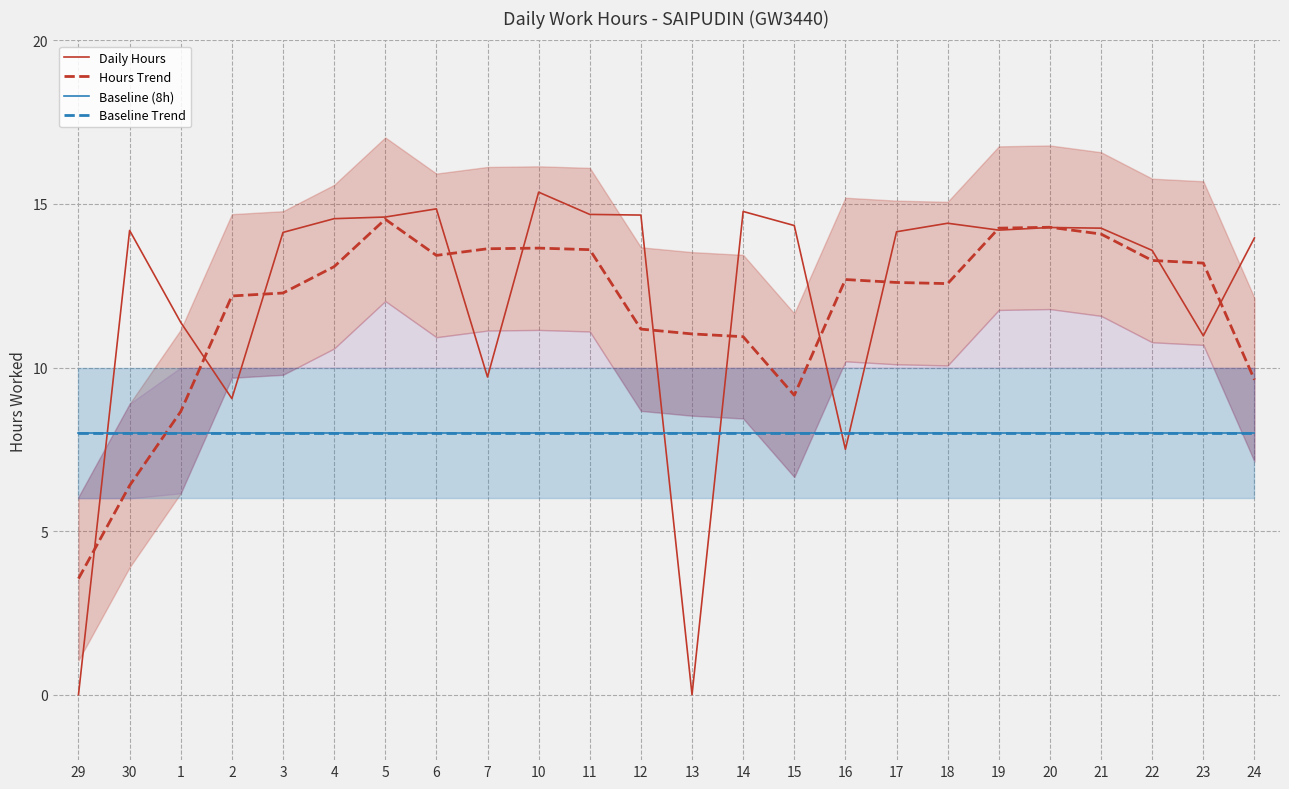

How many lines are shown in the chart?

4